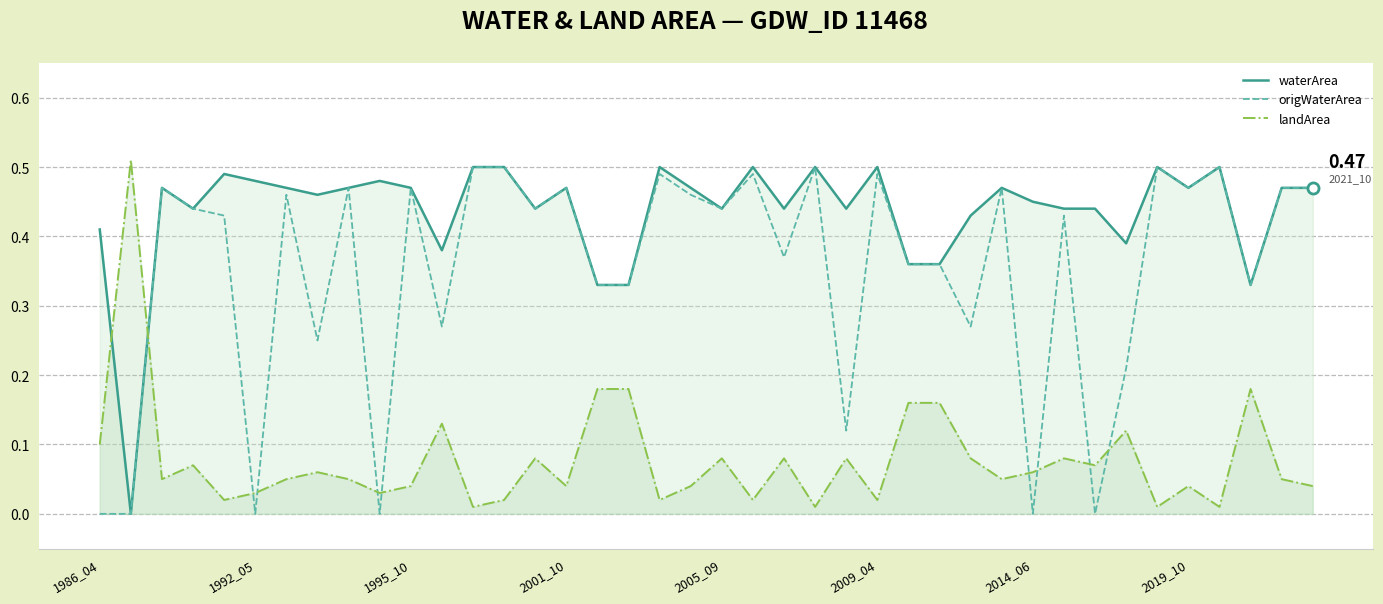

At which category is the sum across all series the highest?

13